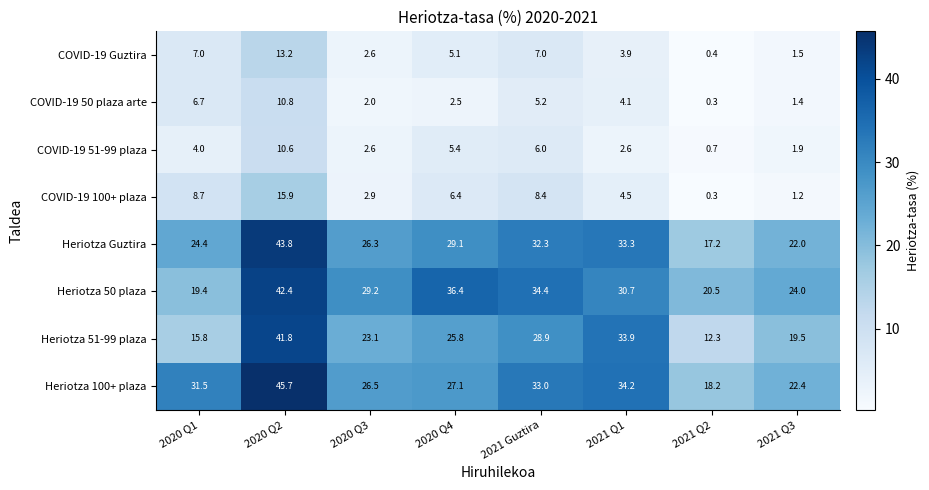

How many values in the Heriotza Guztira series are below 29?

4